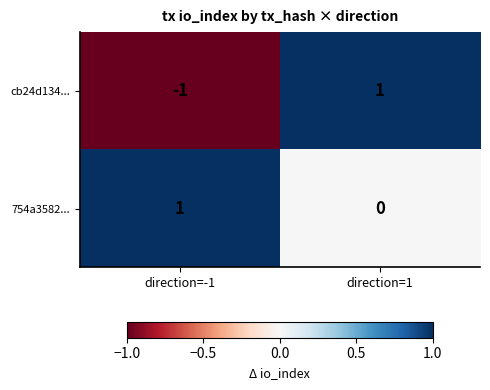

What is the maximum value shown in the chart?

1